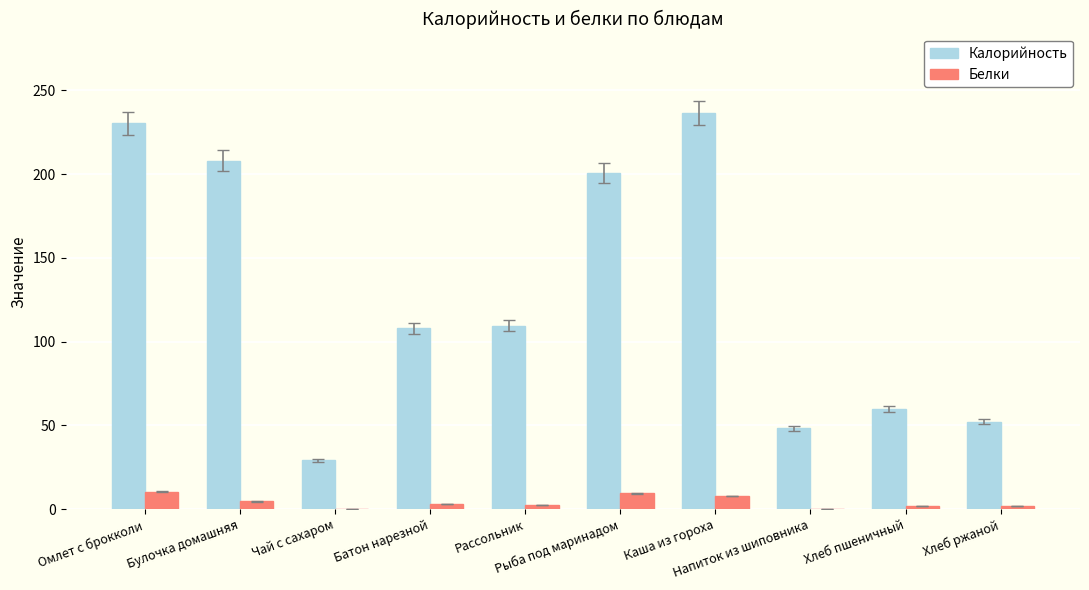

How many groups of bars are there?

10